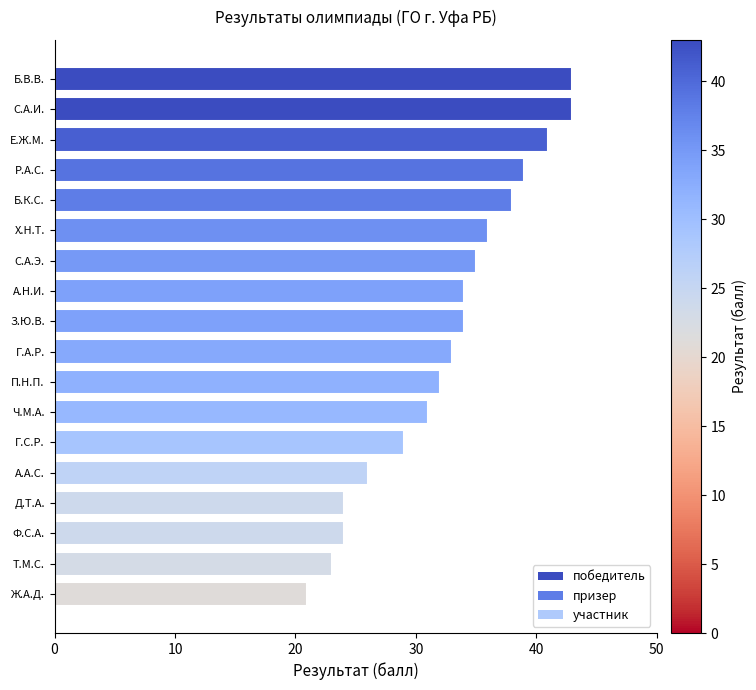

What position from the top is Ж.А.Д.?

18